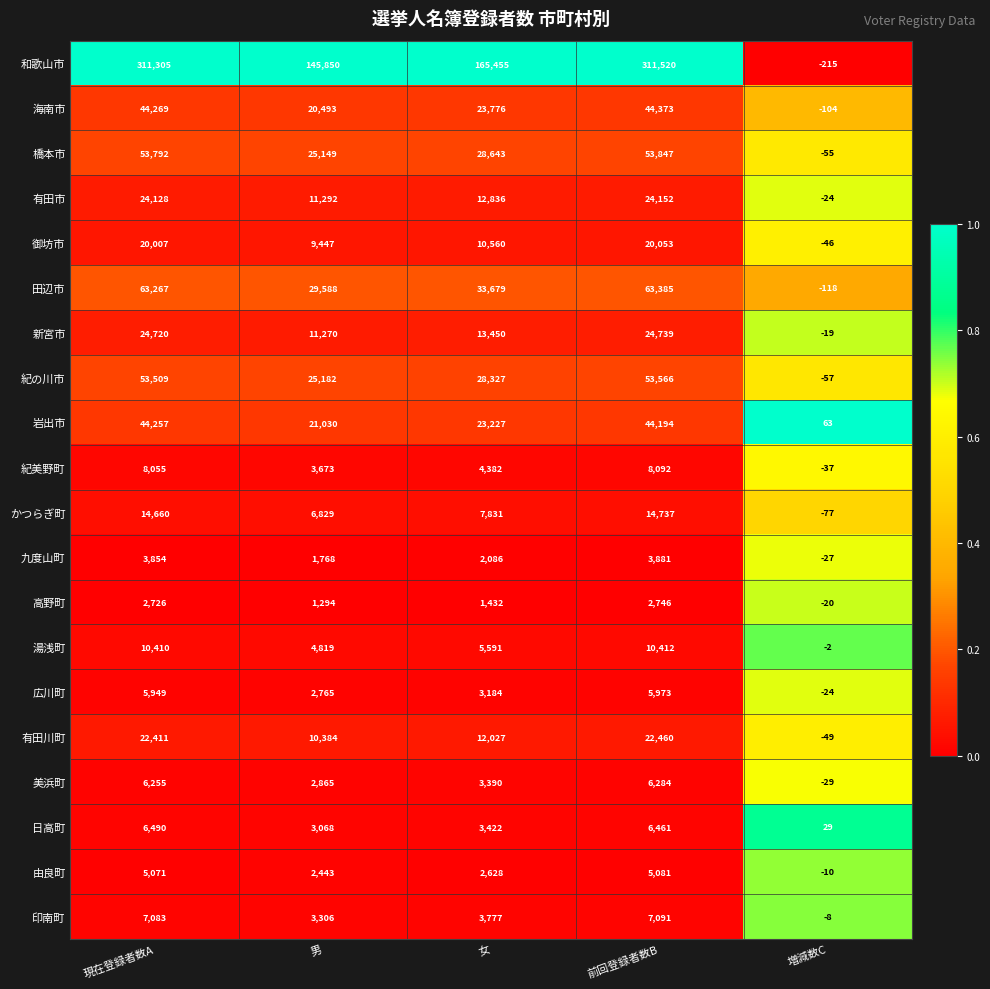

At how many categories does at least one series exceed 36166?

4